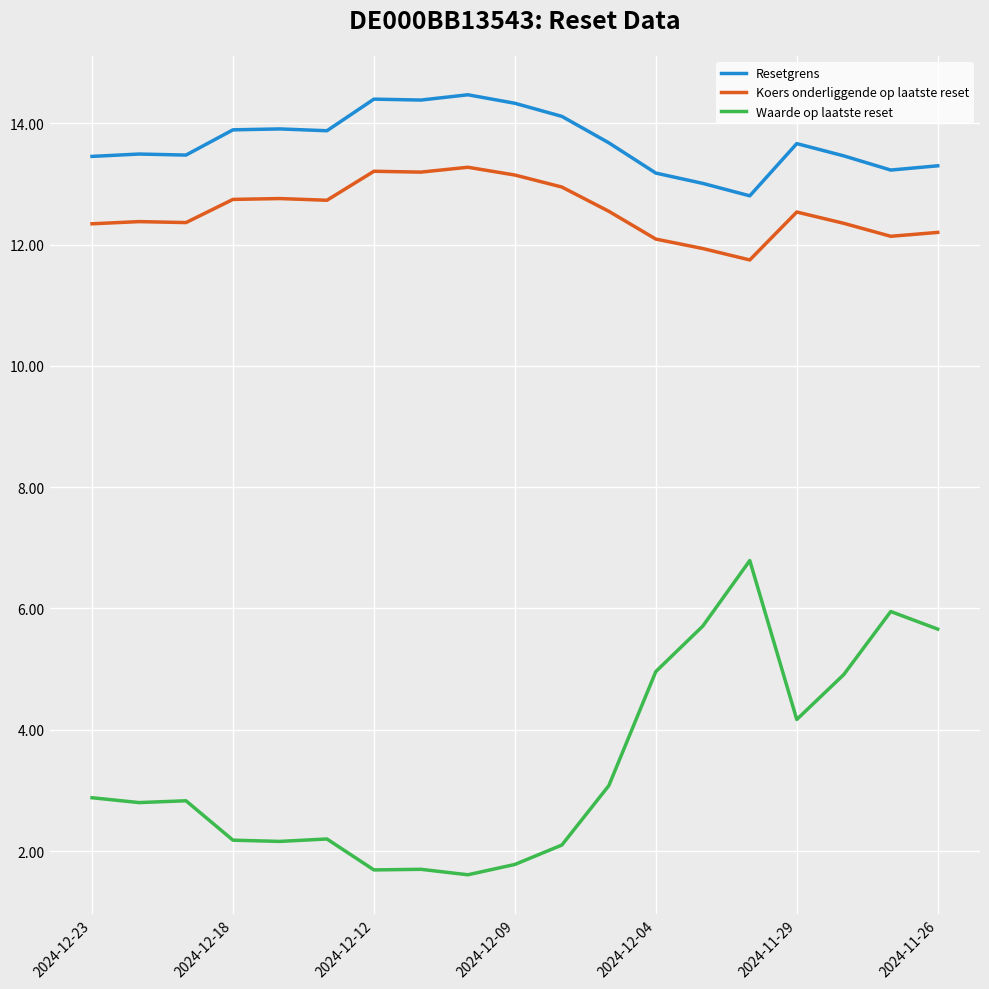

Which series has the largest total across all categories?

Resetgrens